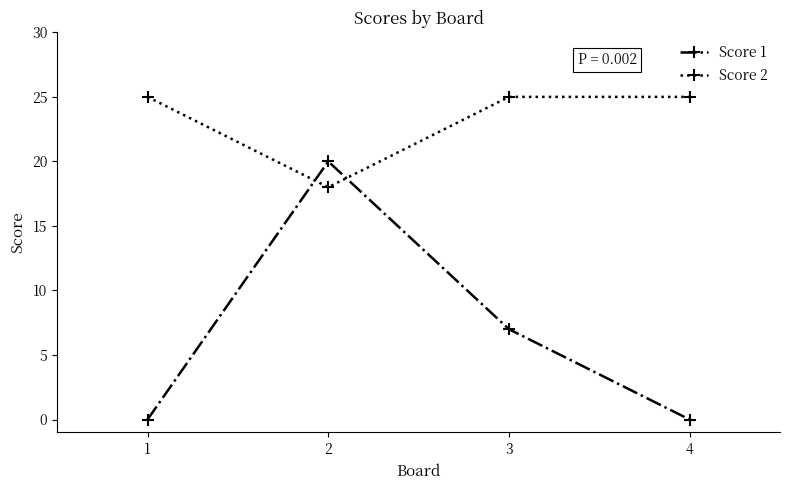

Reading left to right, transcribe all the data shown in this chart.

Score 1: 0	20	7	0
Score 2: 25	18	25	25